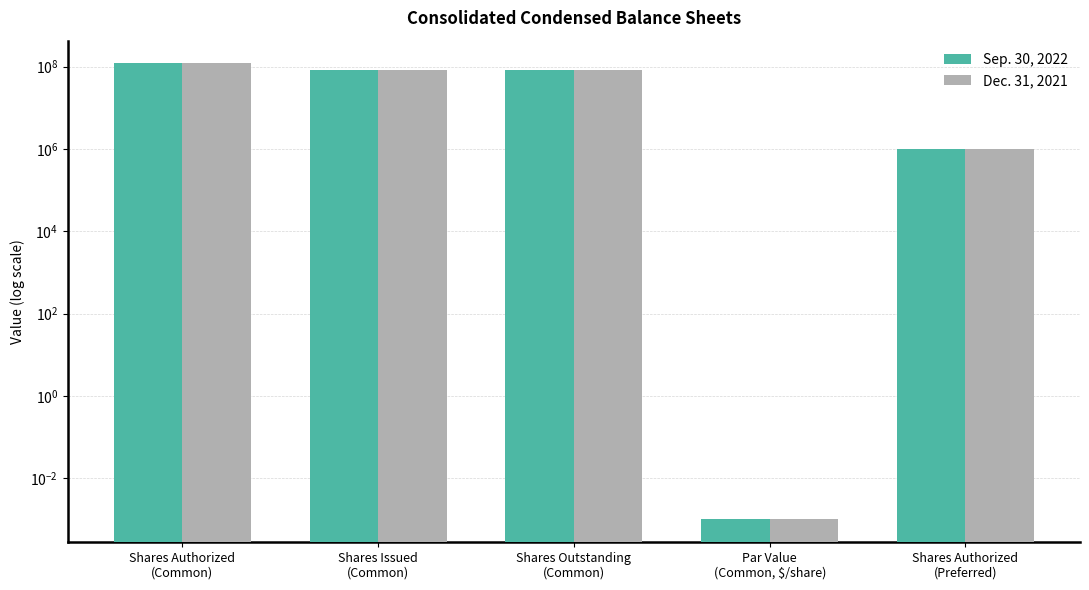

How many values in the Dec. 31, 2021 series exceed 81249768?

1